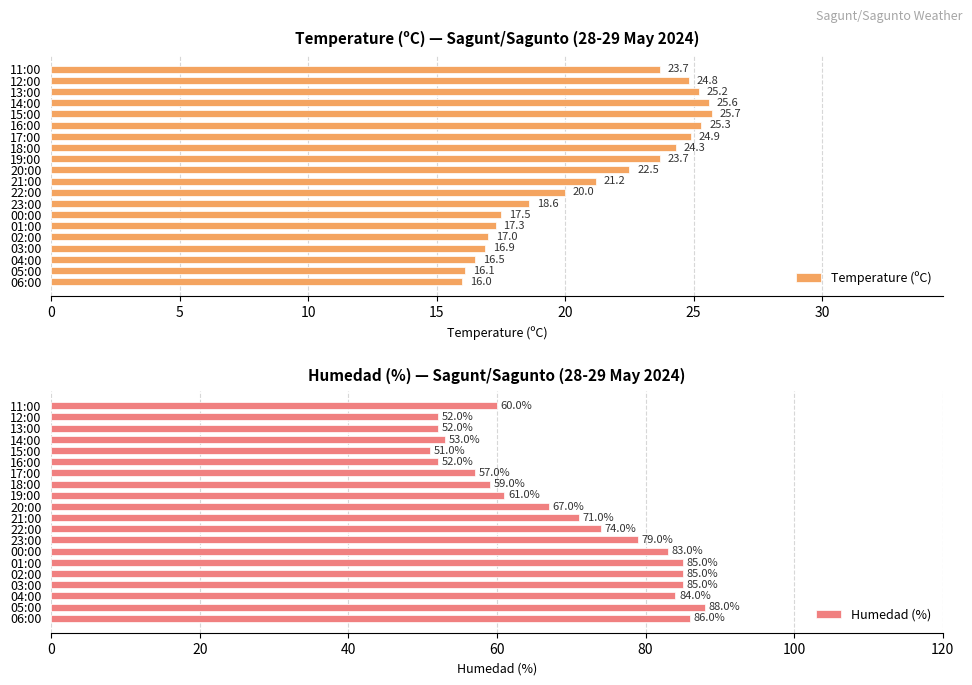

Is it true that Humedad (%) equals 18.7 at 21:00?

False